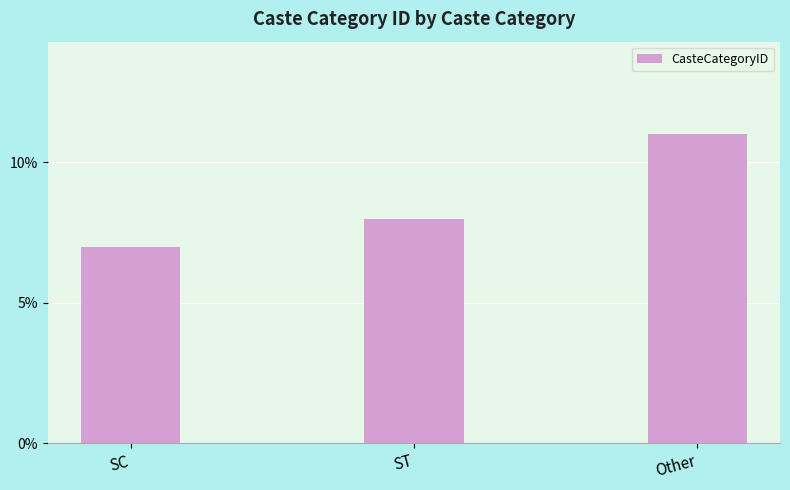

What is the change in value from ST to Other?

+3